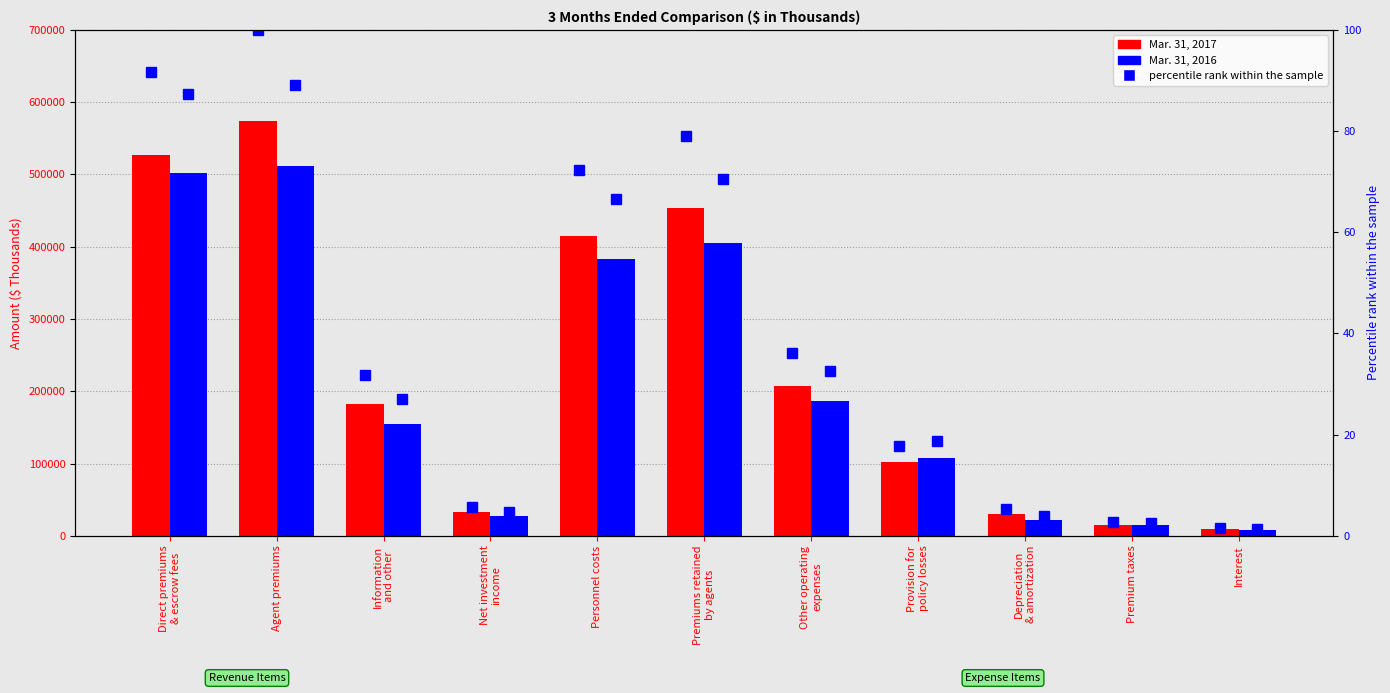

What is the difference between the second highest and second lowest values in the Mar. 31, 2016 series?

487537